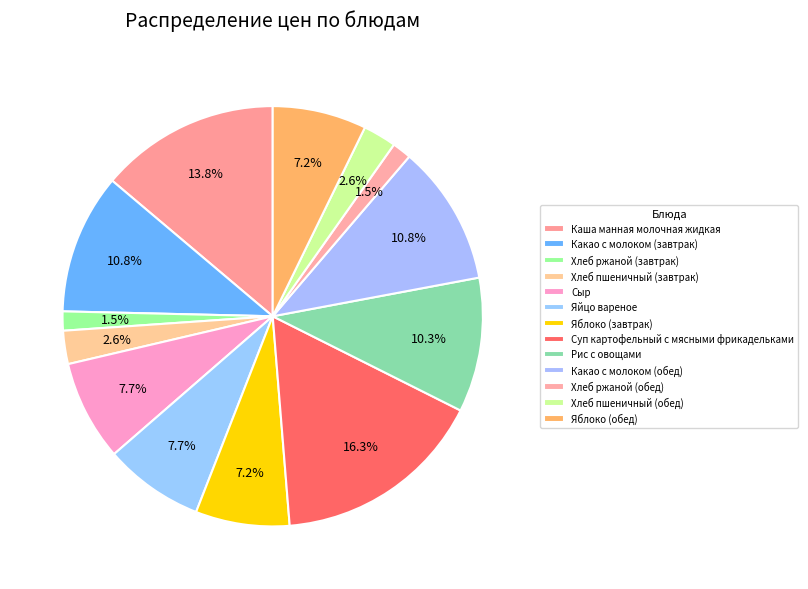

To the nearest percent, what is the difference between the Хлеб ржаной (обед) and Какао с молоком (обед) slice percentages?

9%